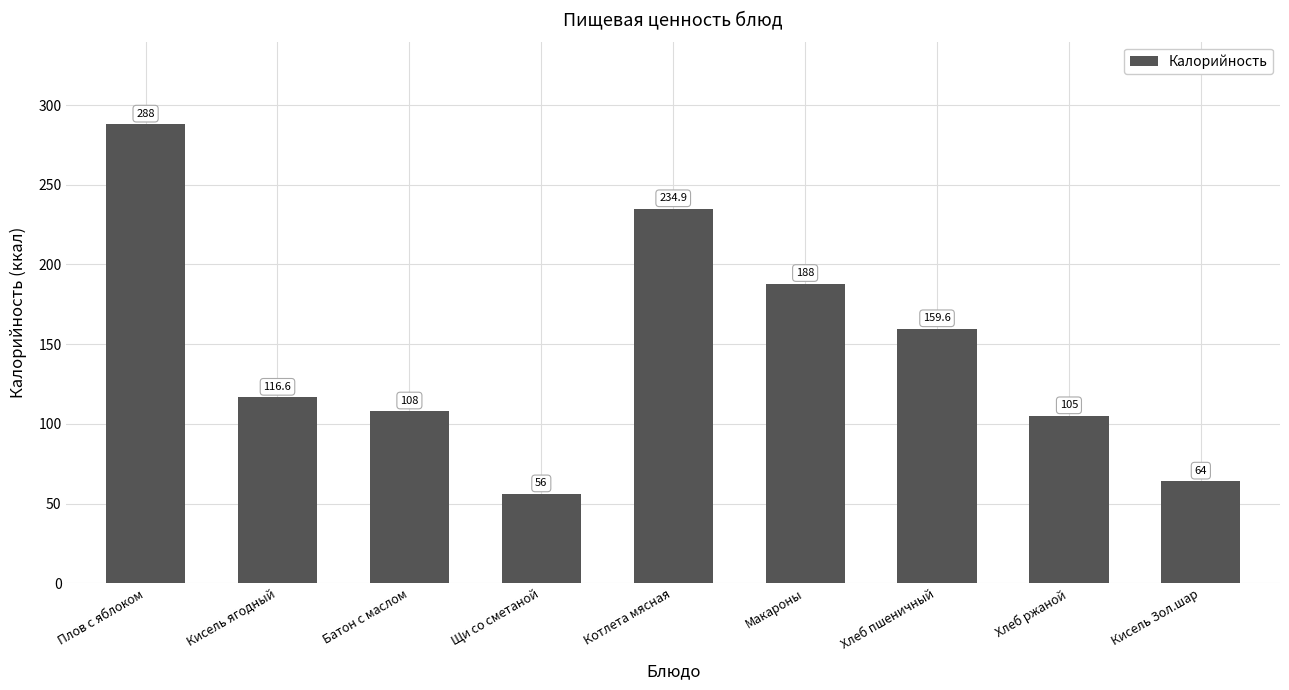

Reading left to right, what are all the values shown in this chart?

Плов с яблоком=288.0	Кисель ягодный=116.6	Батон с маслом=108.0	Щи со сметаной=56.0	Котлета мясная=234.9	Макароны=188.0	Хлеб пшеничный=159.6	Хлеб ржаной=105.0	Кисель Зол.шар=64.0